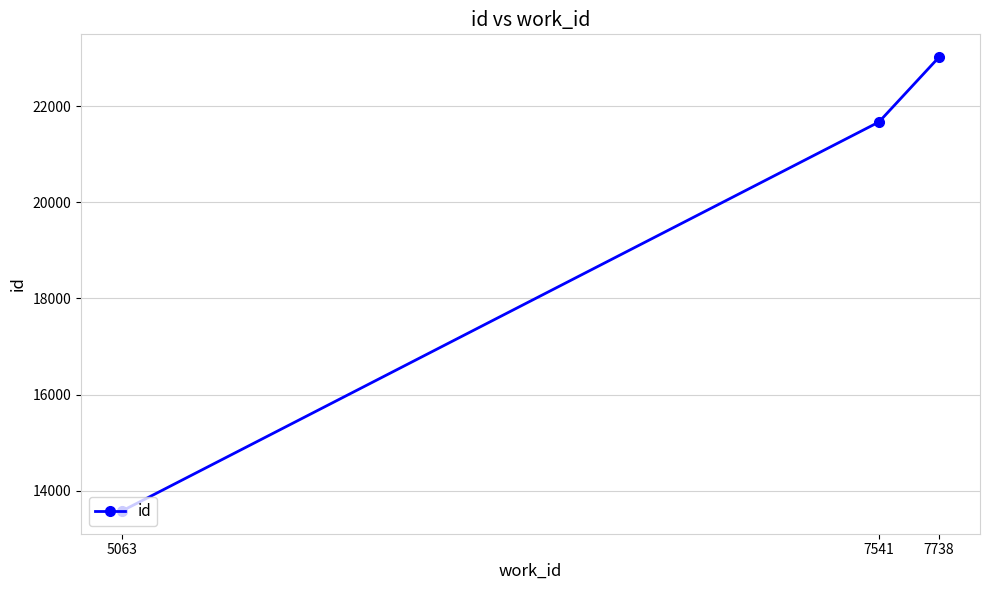

The chart shows a value of 14010 at 7541. True or false?

False